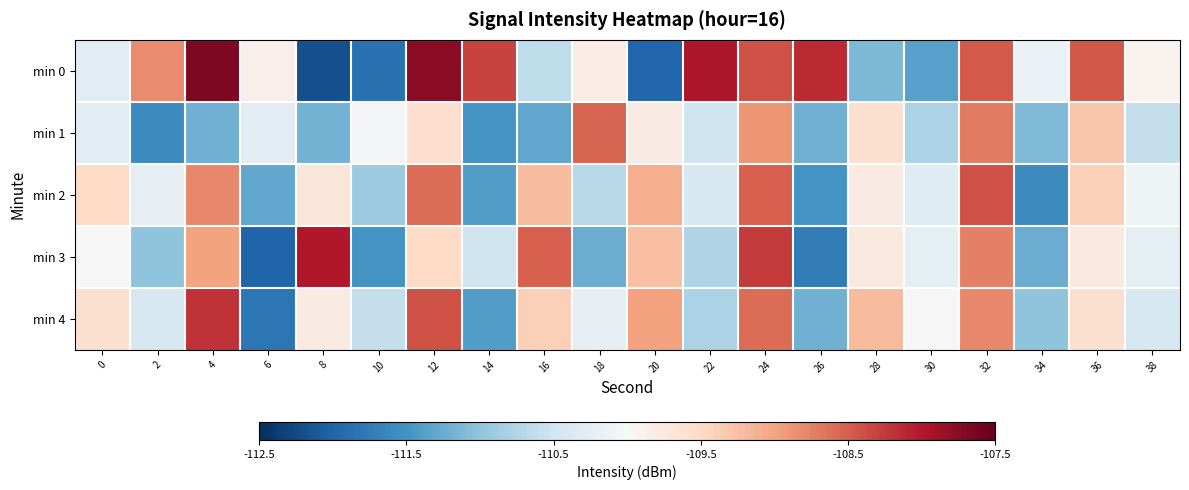

List the series in order of their peak value, highest first.

min 0, min 3, min 4, min 2, min 1